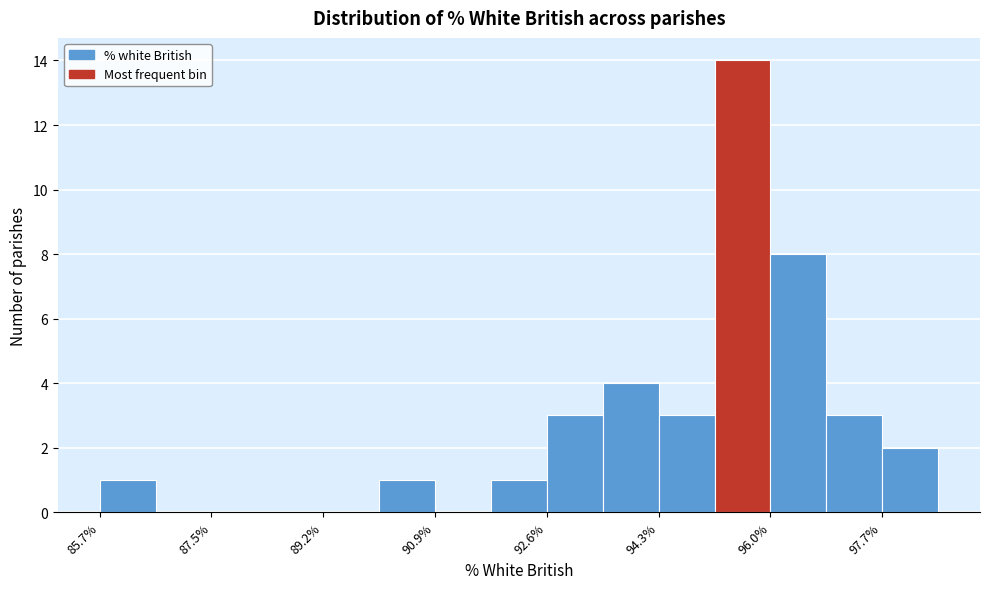

Reading left to right, transcribe this chart: for each bar, give the range it covers on the x-axis and its height. Neither the bar edges nor the heights are printed on the chart, so give them approximately, as read against the axes.

85.8 to 86.6: 1
86.6 to 87.4: 0
87.4 to 88.4: 0
88.4 to 89.2: 0
89.2 to 90.0: 0
90.0 to 90.8: 1
90.8 to 91.8: 0
91.8 to 92.6: 1
92.6 to 93.4: 3
93.4 to 94.2: 4
94.2 to 95.2: 3
95.2 to 96.0: 14
96.0 to 96.8: 8
96.8 to 97.6: 3
97.6 to 98.6: 2